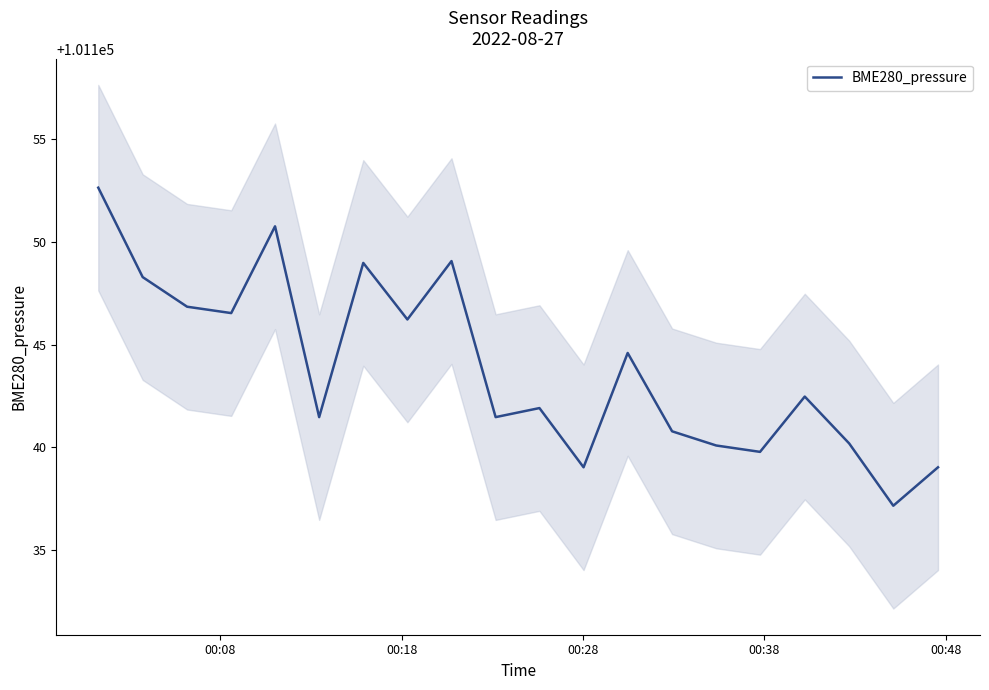

What is the lowest value of the BME280_pressure series?

101137.2